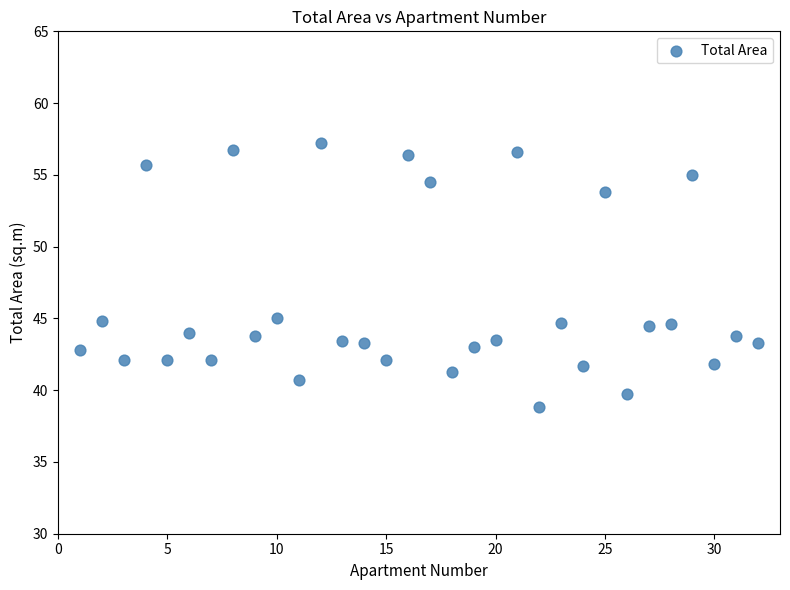

What is the range of Y values (max minus min)?

18.4